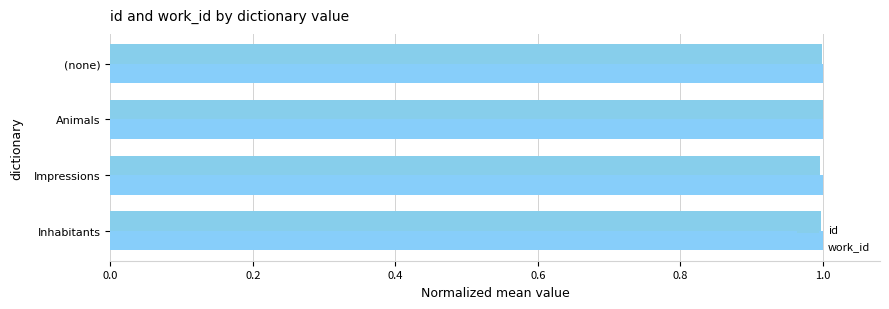

At how many categories does at least one series exceed 0?

4